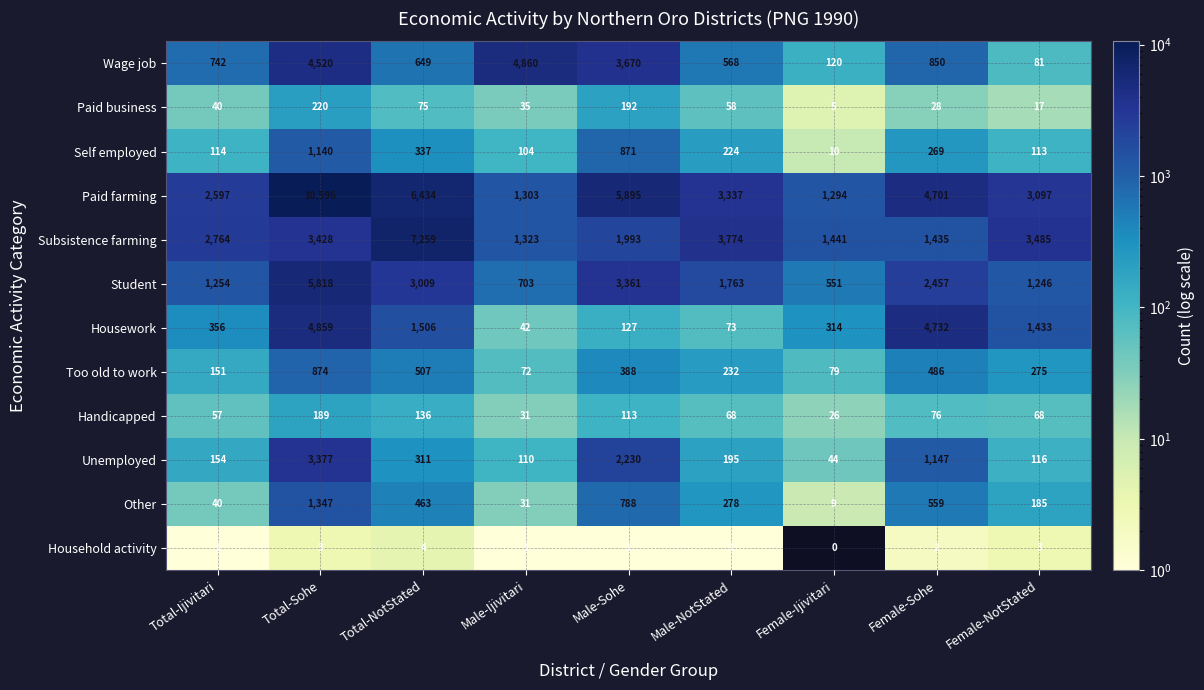

Between Total-Ijivitari and Female-Sohe, which series saw the biggest shift?

Housework